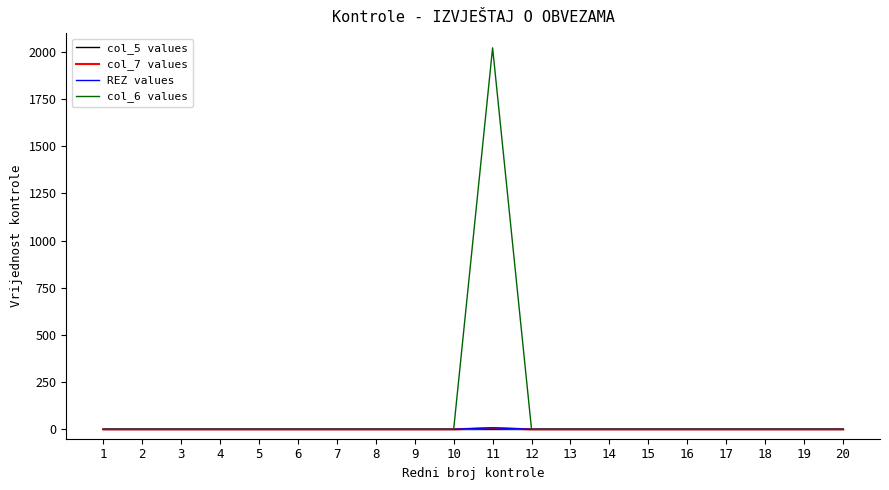

What is the sum of all col_6 values values?

2022